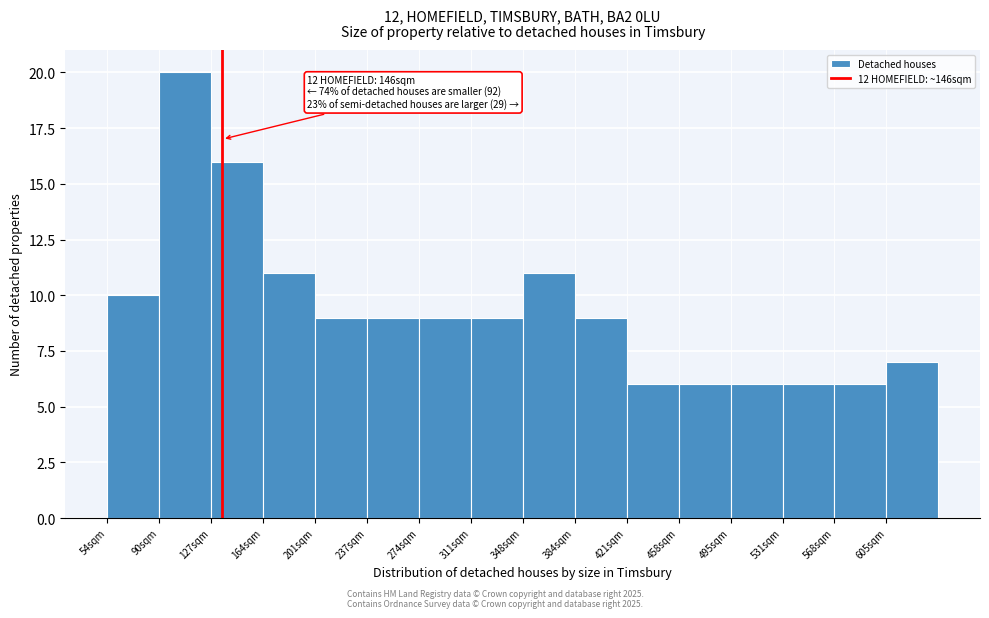

Which range on the x-axis has the tallest bar?

90 to 130